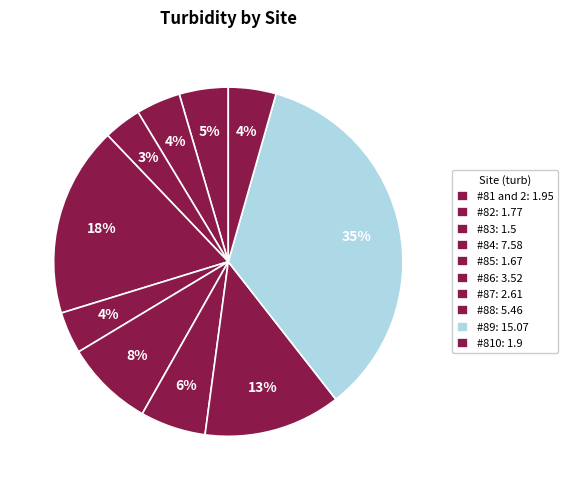

Count the number of slices in the pie.

10